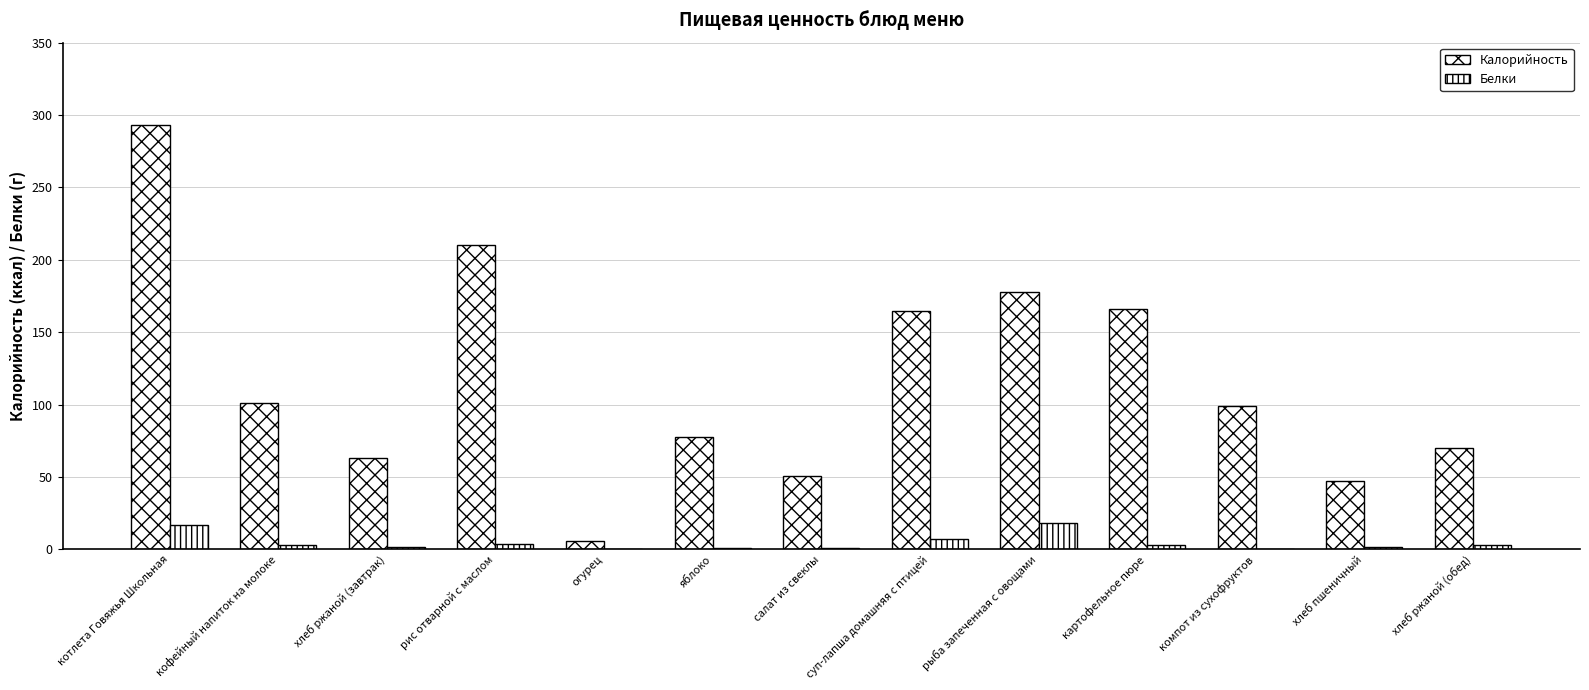

Is it true that Белки equals 1 at хлеб пшеничный?

False